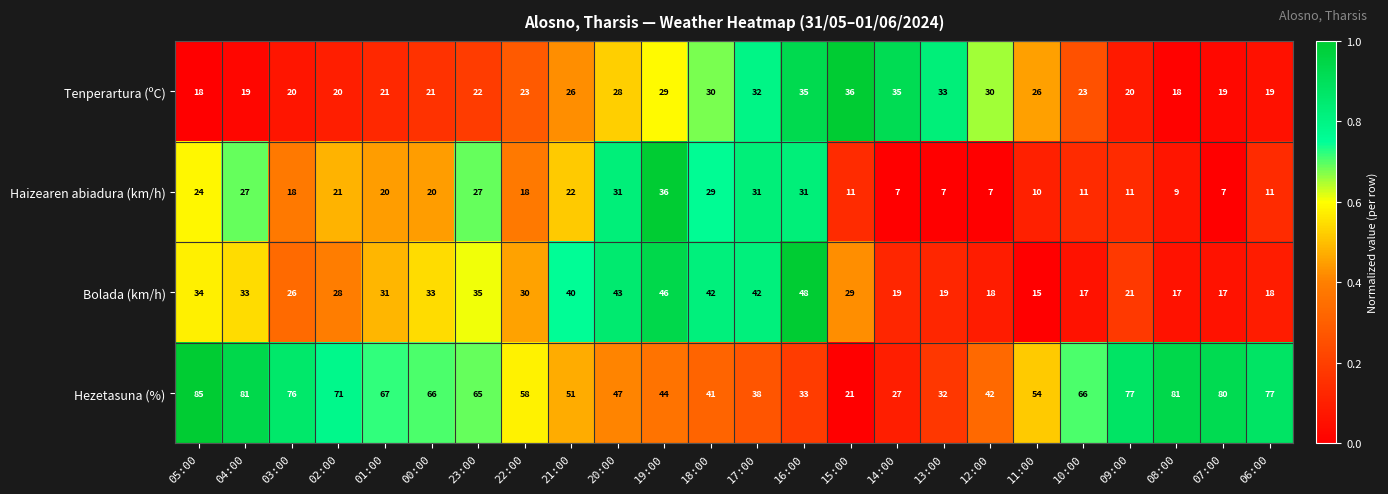

What is the greatest value displayed?

85